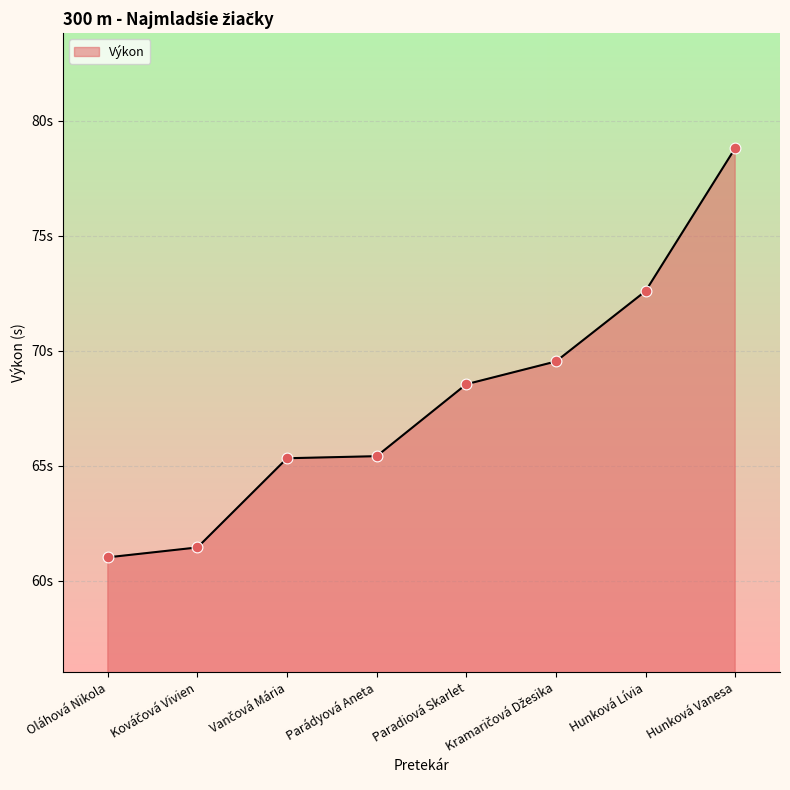

What is the ratio of the value at Hunková Vanesa to the value at Oláhová Nikola?

1.3